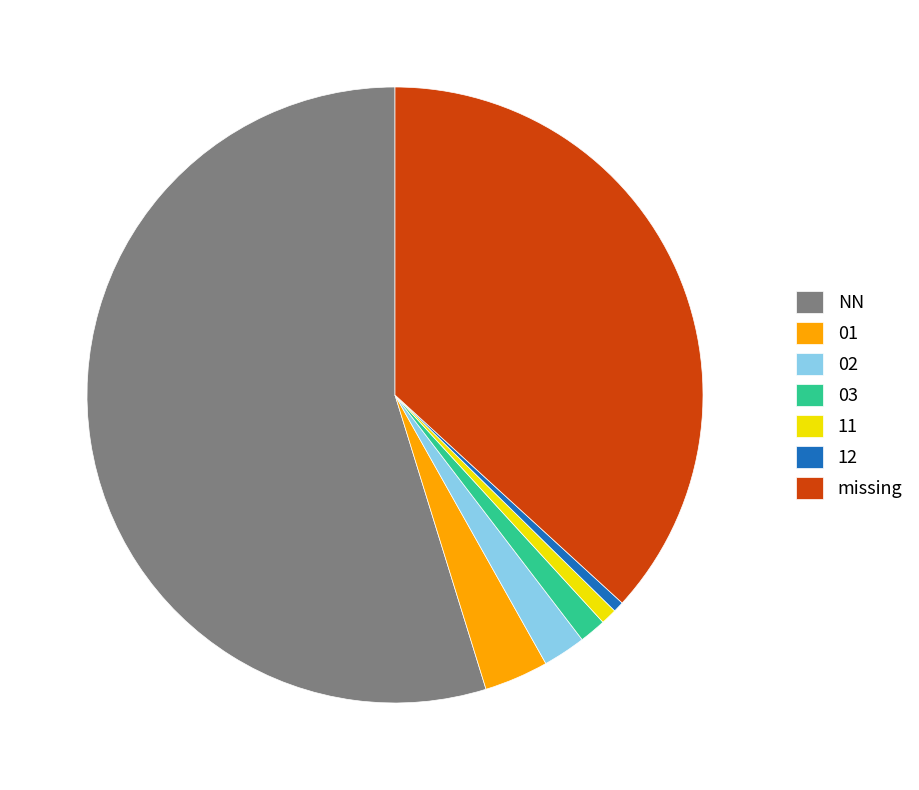

How many slices are in this pie chart?

7